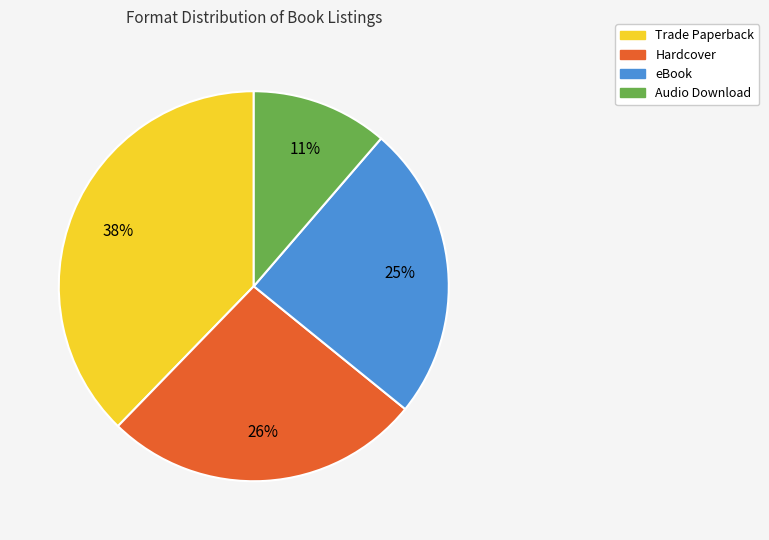

Combined, do eBook and Trade Paperback account for over 50%?

Yes